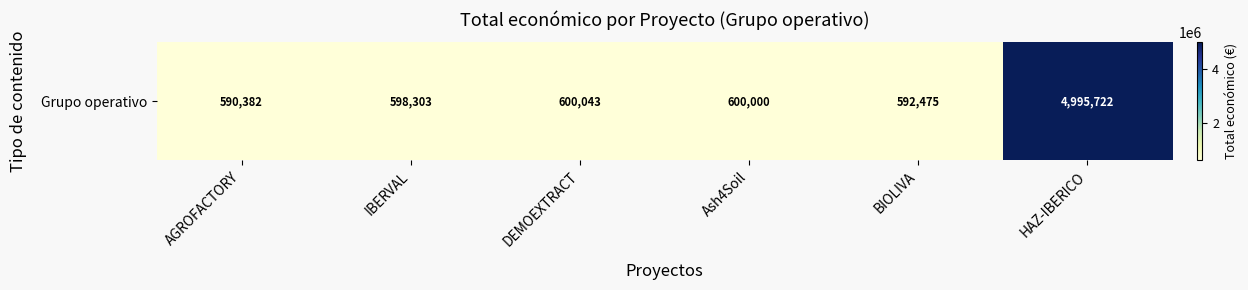

Which category has the lowest value across all series?

AGROFACTORY